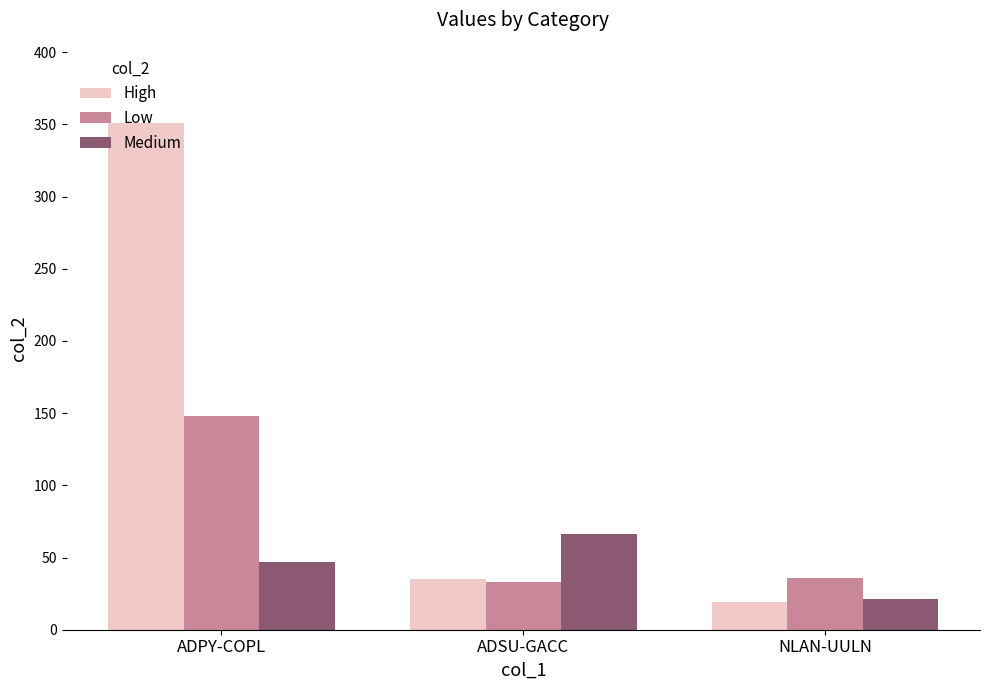

Is it true that Low equals 55 at ADSU-GACC?

False